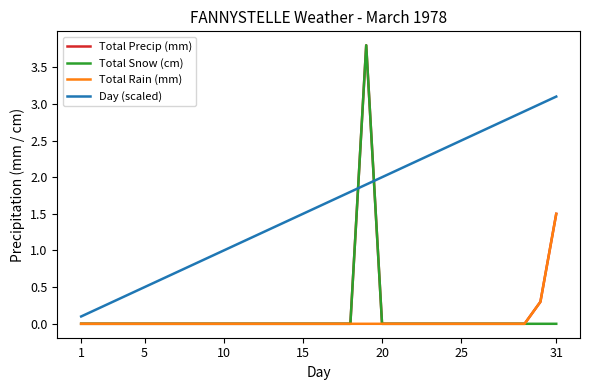

What is the average value of the Day (scaled) series?

1.6